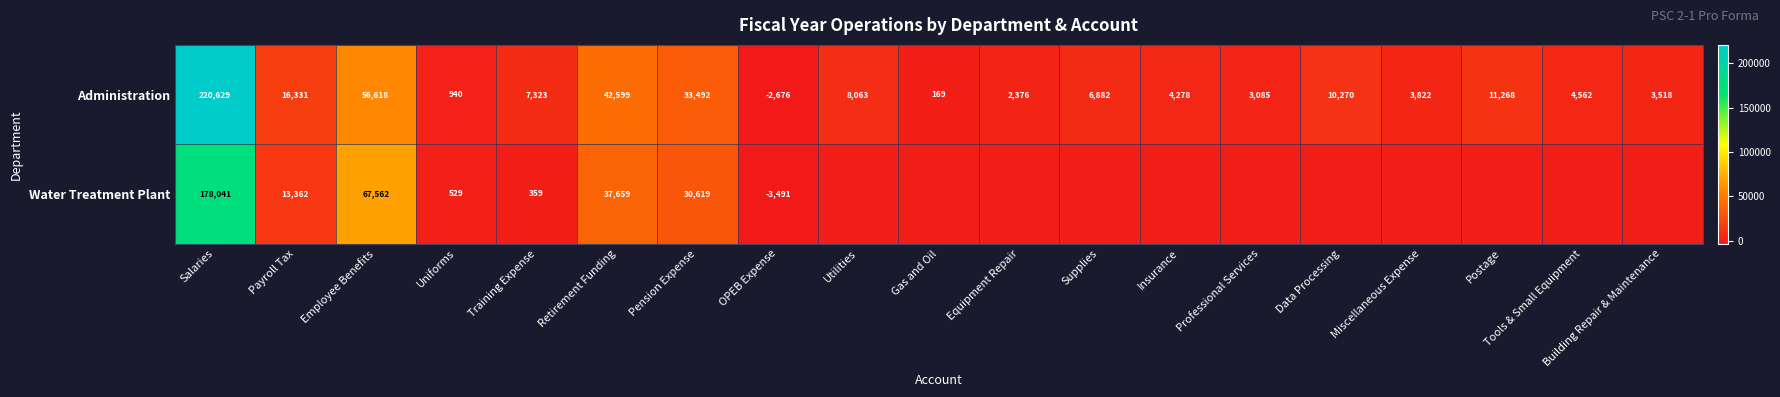

Which category has the highest value in the Administration series?

Salaries